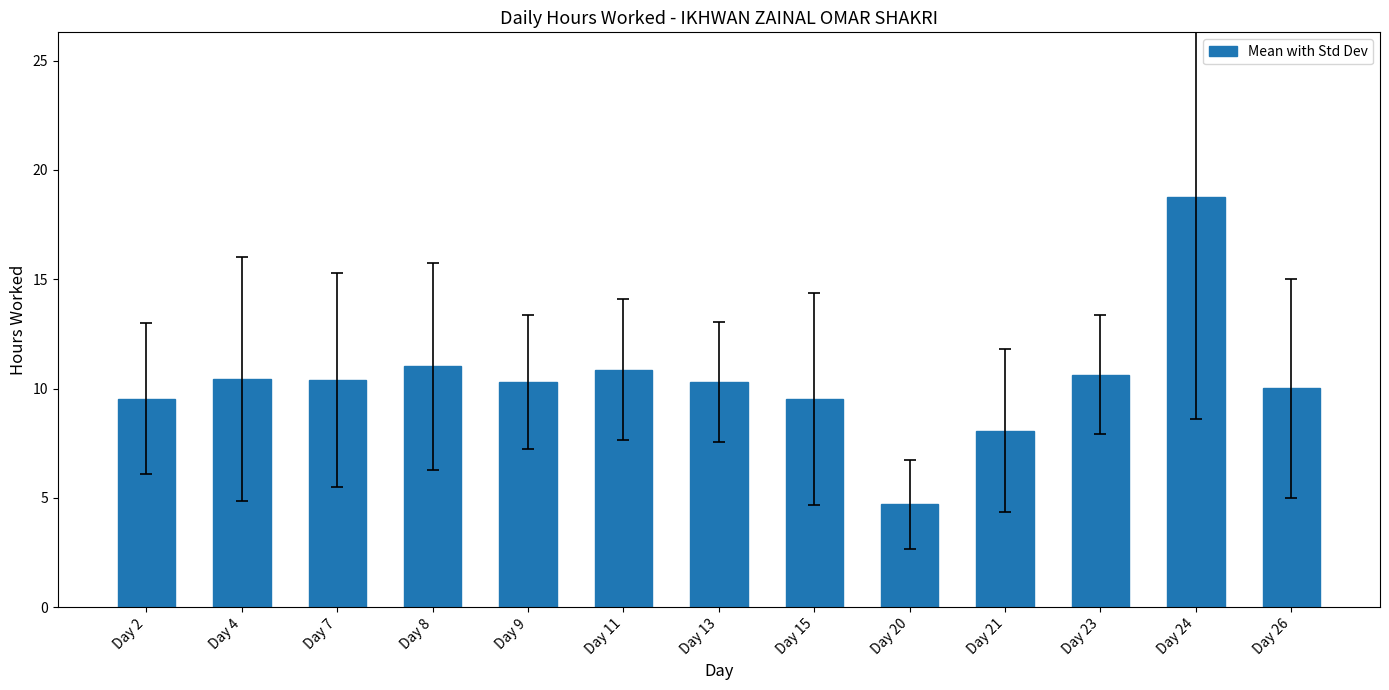

True or false: the data shows 10.4 at Day 7.

True